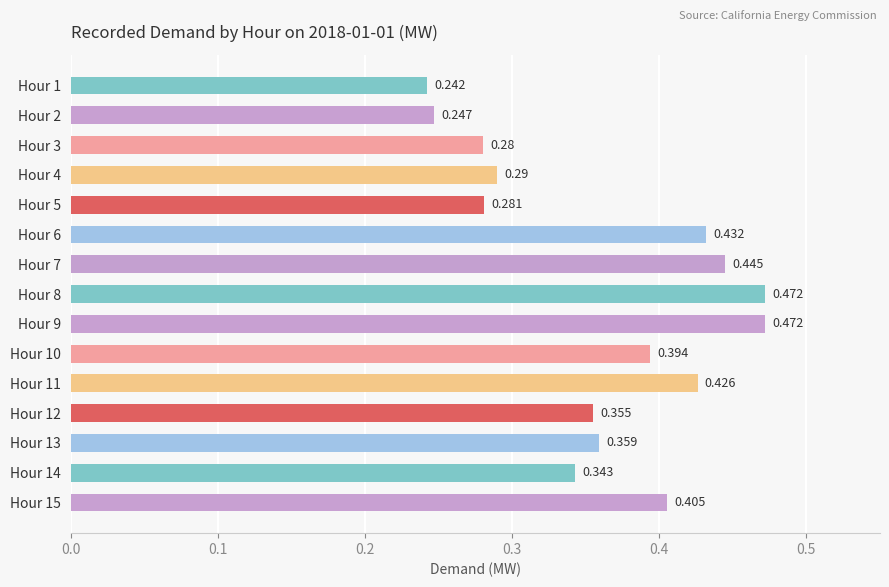

How many bars are there in total?

15